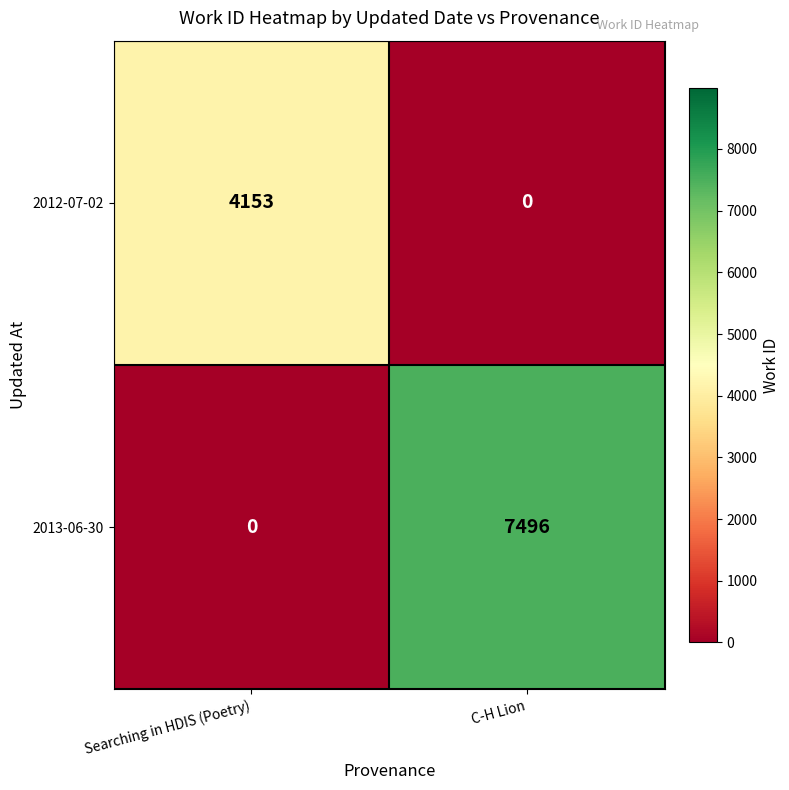

At Searching in HDIS (Poetry), list the series in order from largest to smallest.

2012-07-02, 2013-06-30